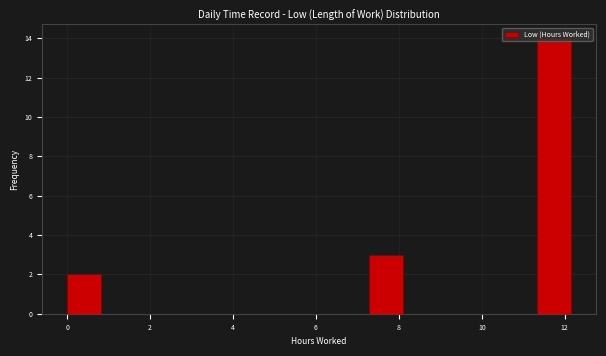

What is the height of the bar covering 0.0 to 0.8 on the x-axis? Neither the bar edges nor the heights are printed on the chart, so give them approximately, as read against the axes.

2